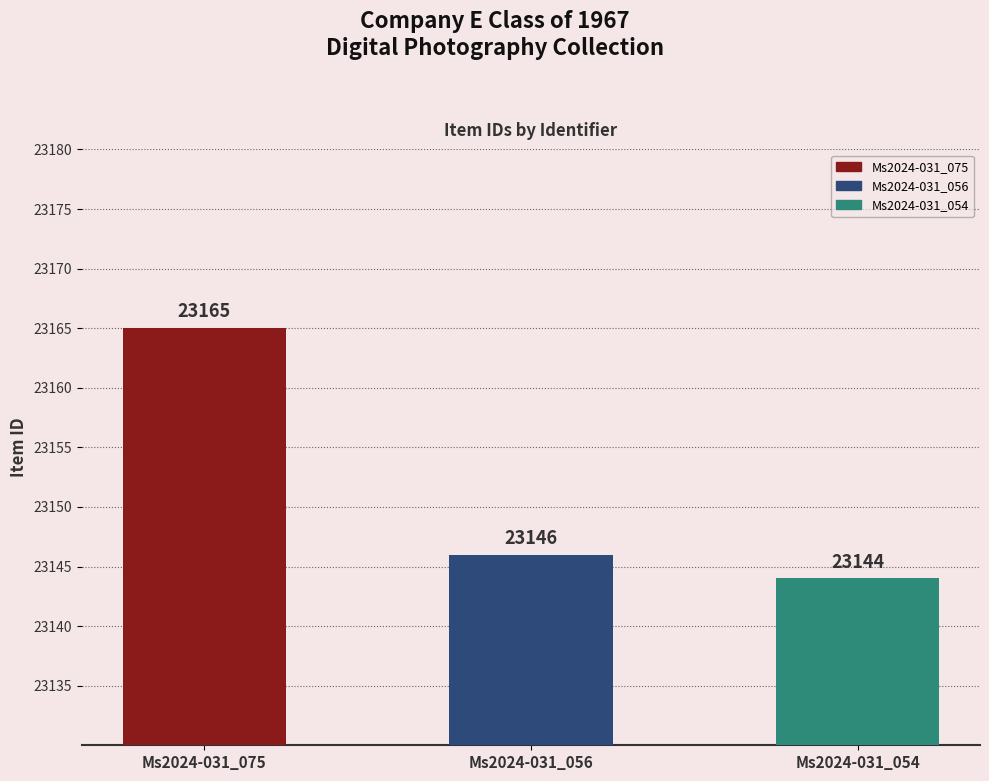

True or false: the data shows 11257 at Ms2024-031_056.

False